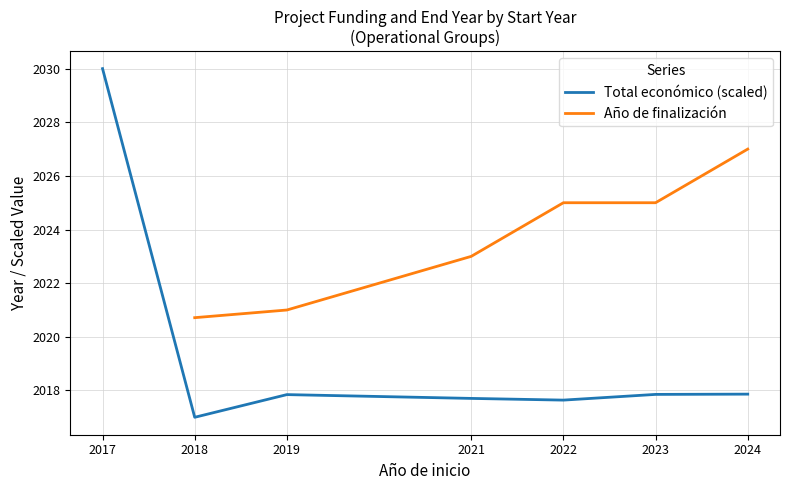

At which label is Total económico (scaled) closest to 2023?

2024